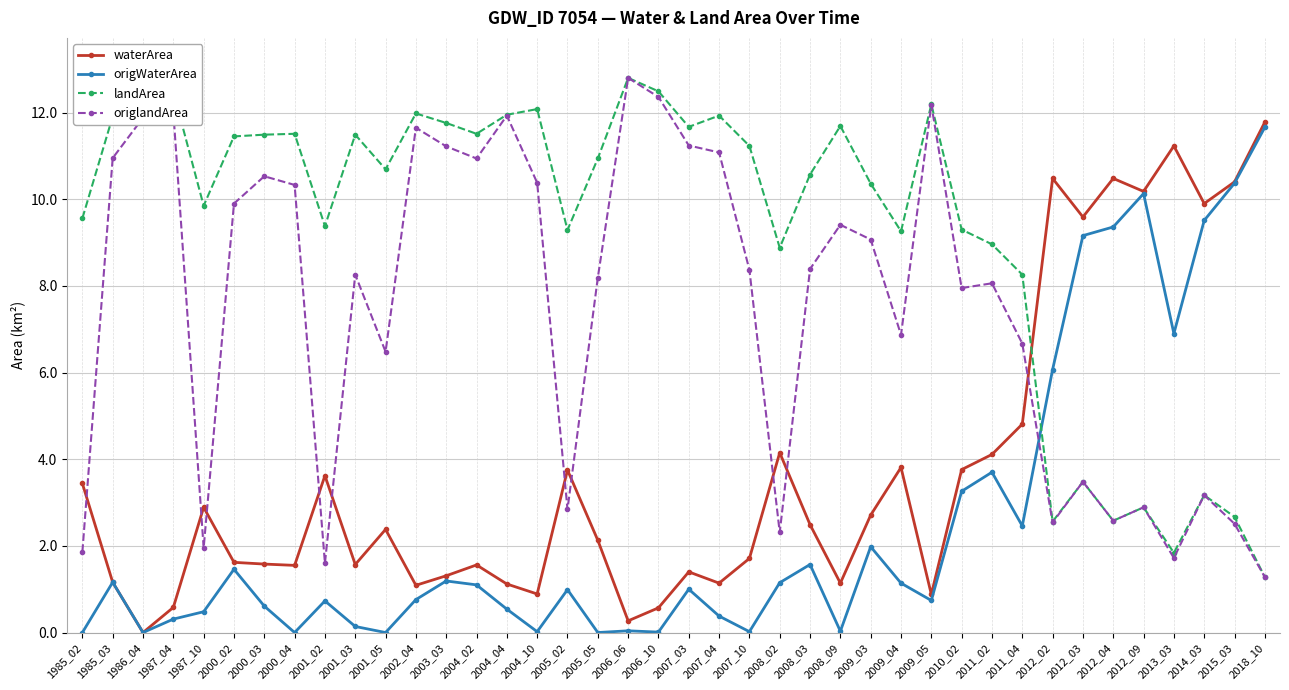

True or false: origWaterArea has a value of 0.0 at 2005_05.

True